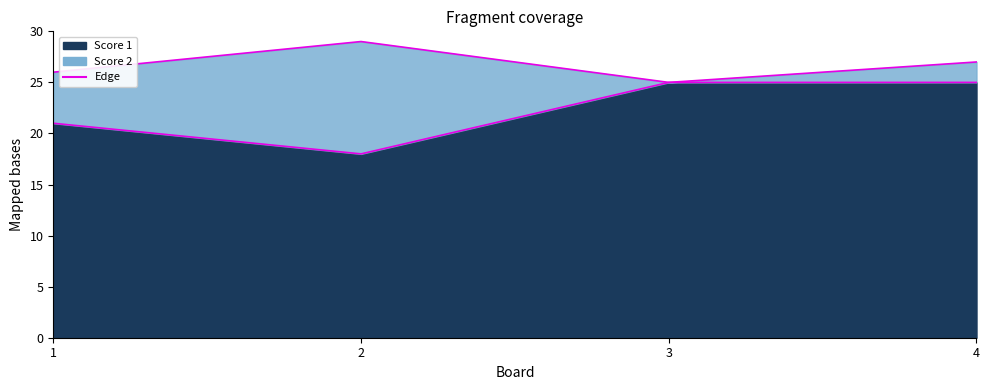

What is the total value across all series at 2?

47